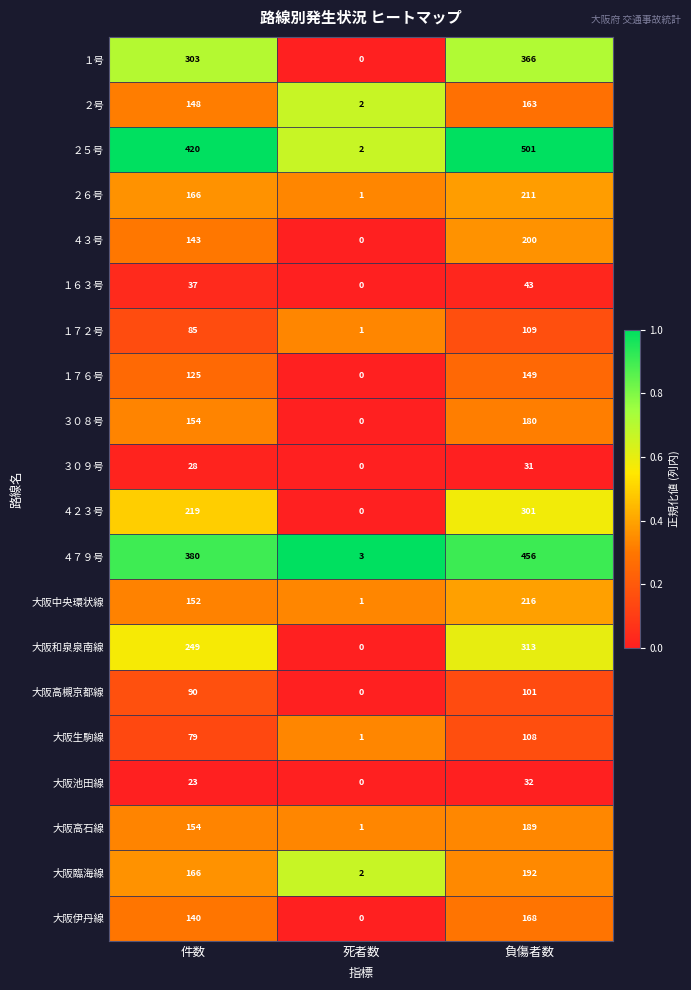

Which category has the lowest value across all series?

死者数